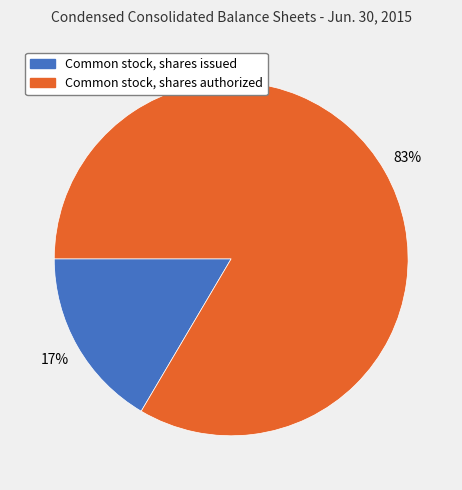

Rank the categories by value from lowest to highest.

Common stock, shares issued, Common stock, shares authorized